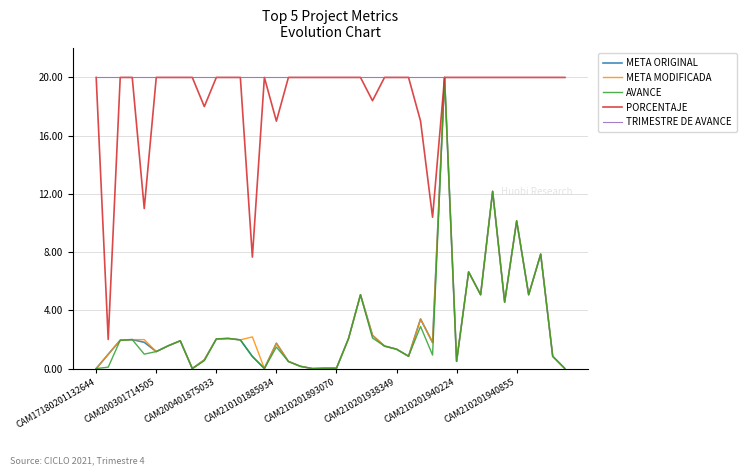

What is the greatest value displayed?

20.0